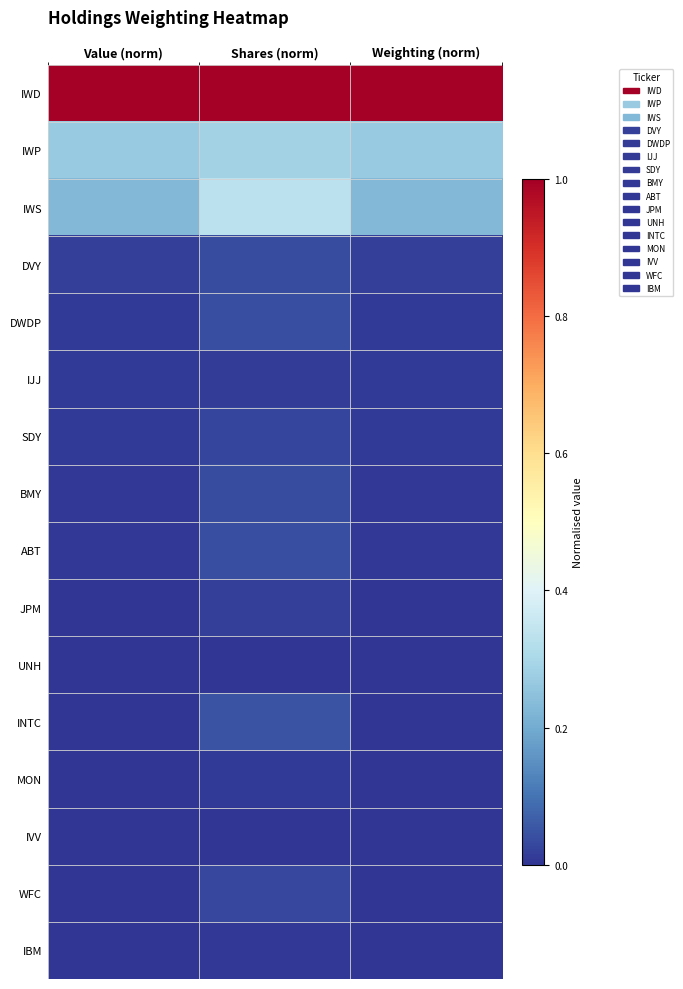

Which has a higher value, Shares (norm) or Value (norm)?

Value (norm)